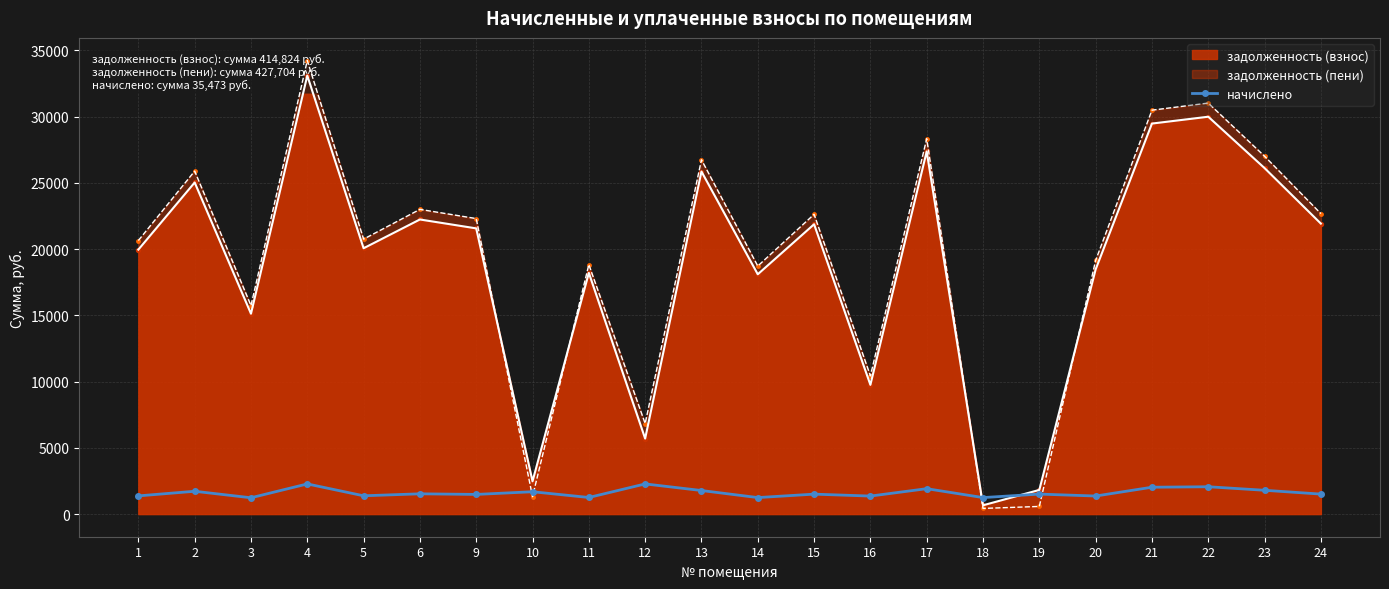

Between 18 and 20, which is larger?

20